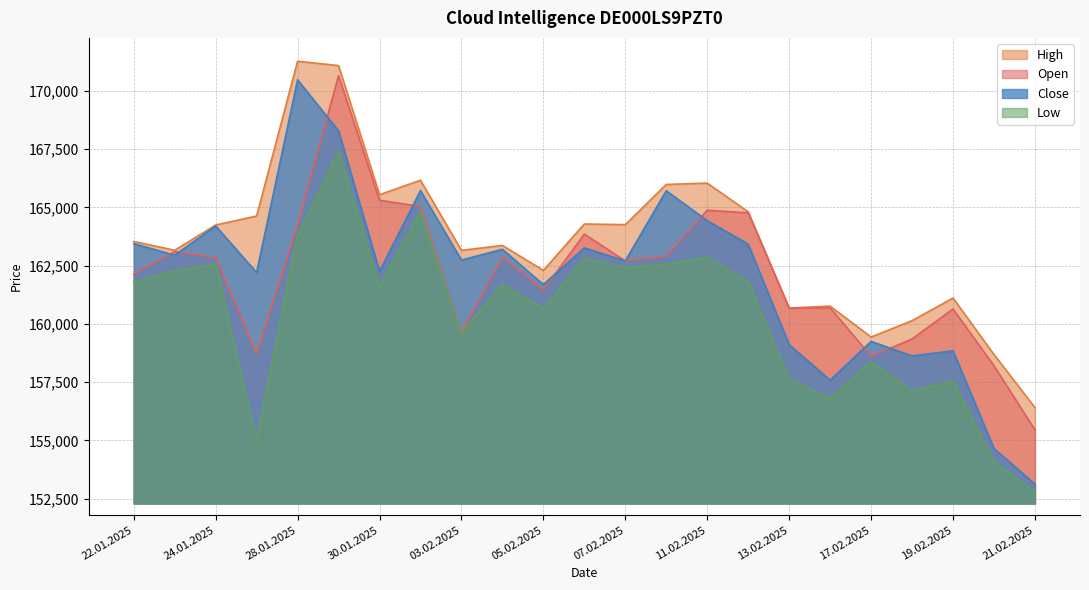

Rank the series by their maximum value, from highest to lowest.

High, Open, Close, Low